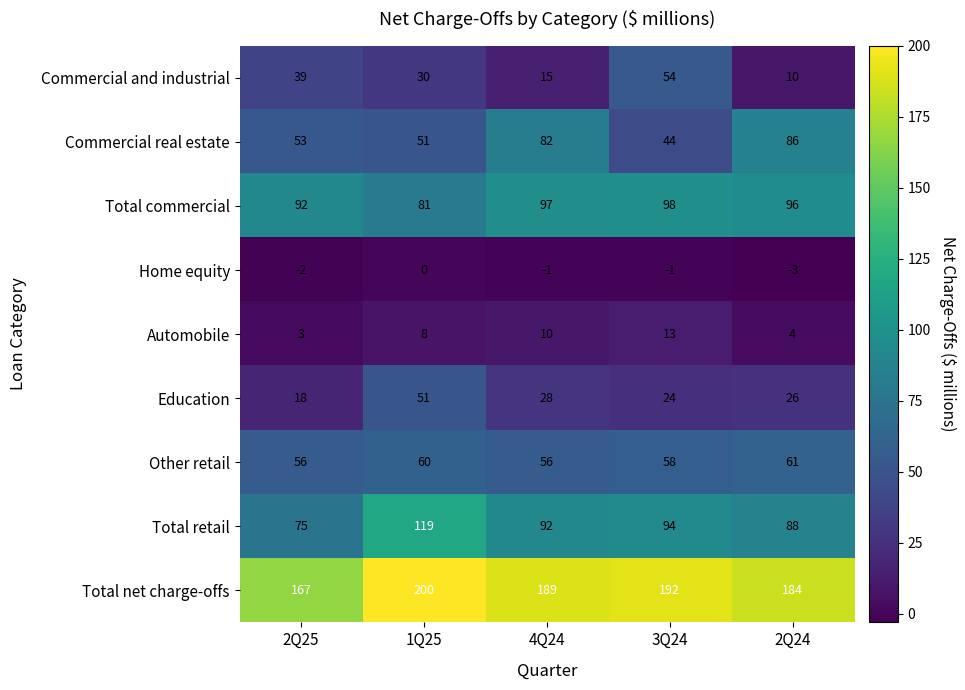

At which category is the sum across all series the highest?

1Q25